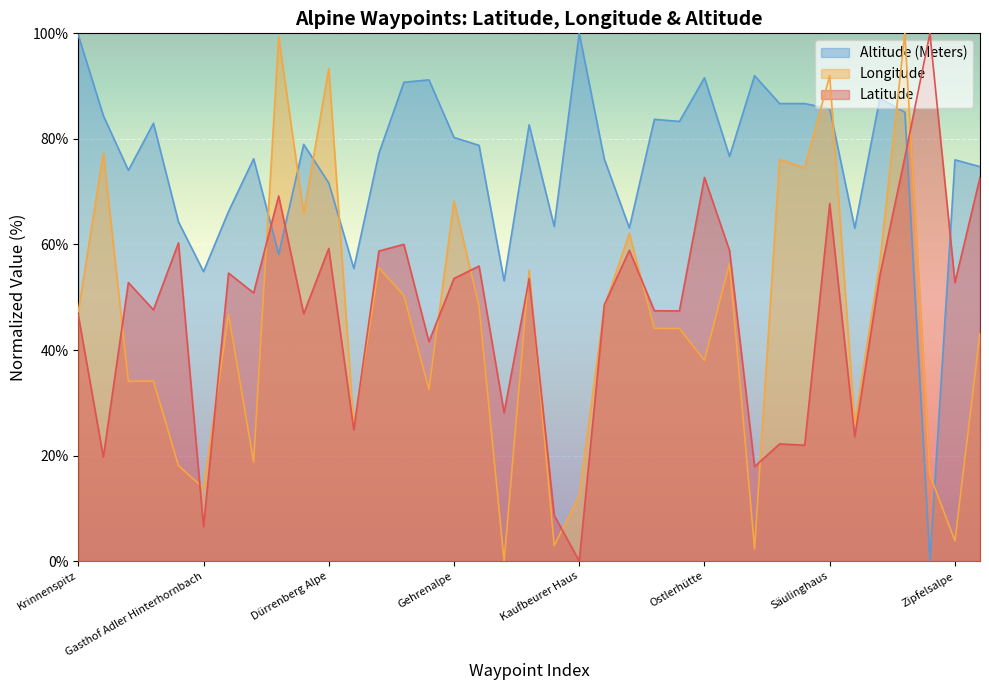

How many values in the Altitude (Meters) series are below 78?

18